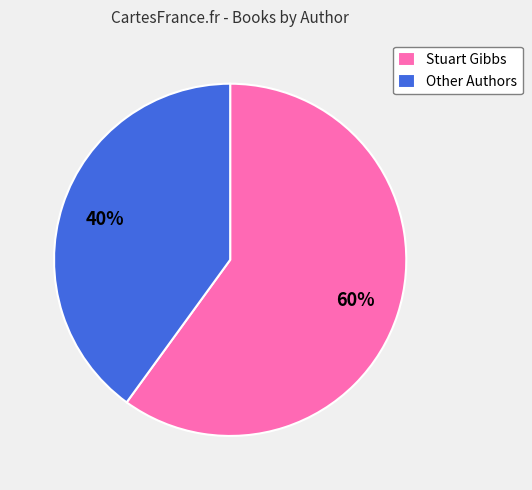

To the nearest percent, what is the average slice percentage?

50%